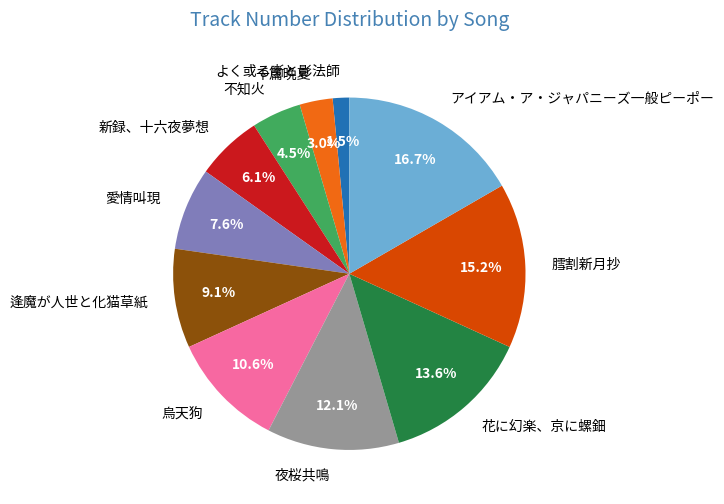

Which category has the biggest portion of the pie?

アイアム・ア・ジャパニーズ一般ピーポー